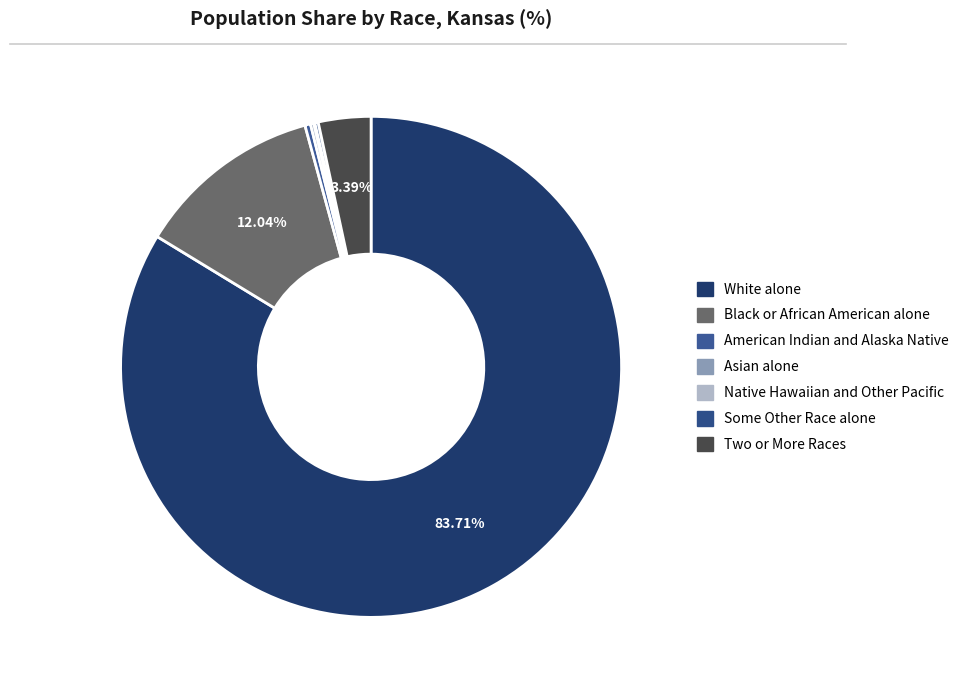

To the nearest percent, what percentage of the pie is Two or More Races?

3%